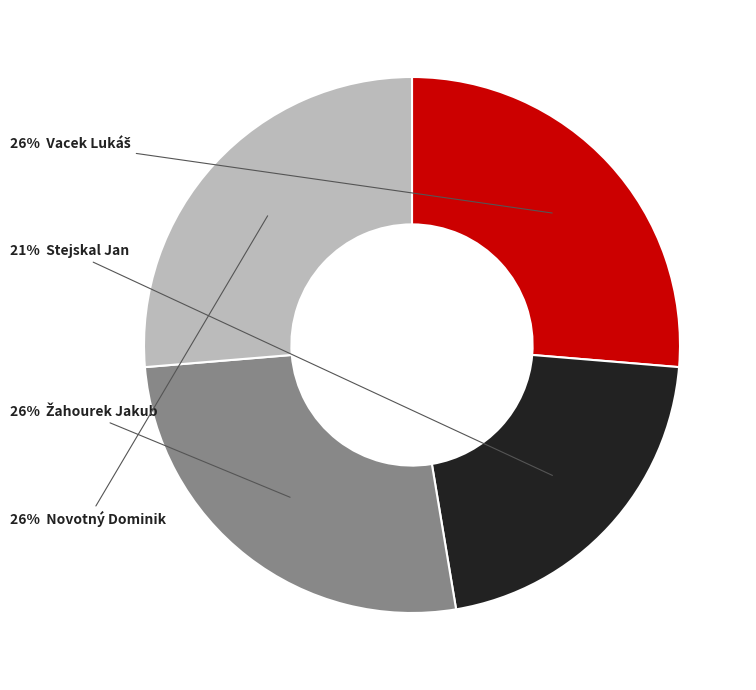

Is there any slice that represents more than half of the pie?

No